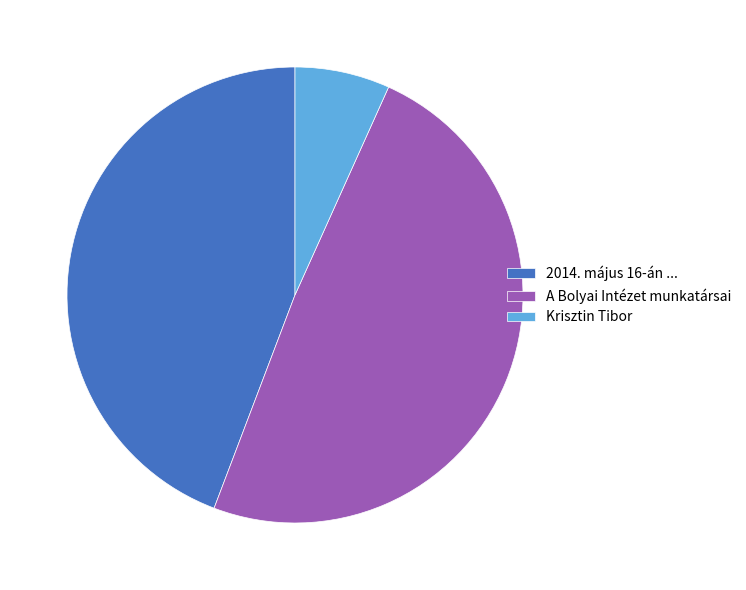

Does 2014. május 16-án ... account for over 50% of the chart?

No